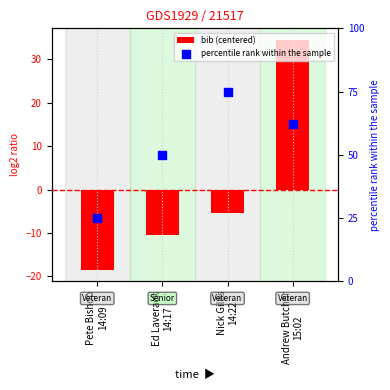

Which series reaches the maximum Y coordinate?

percentile rank within the sample